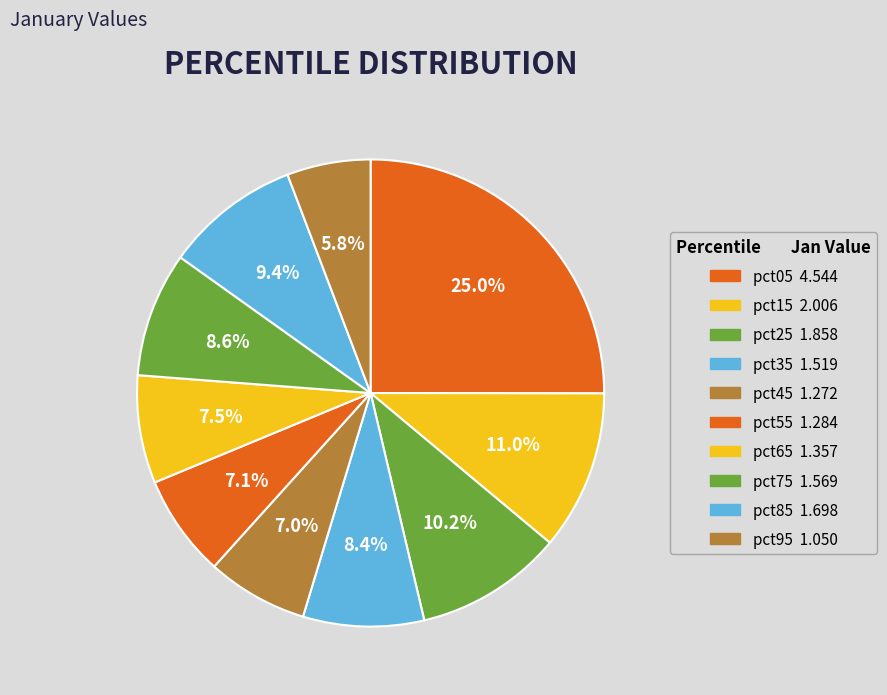

Count the number of slices in the pie.

10